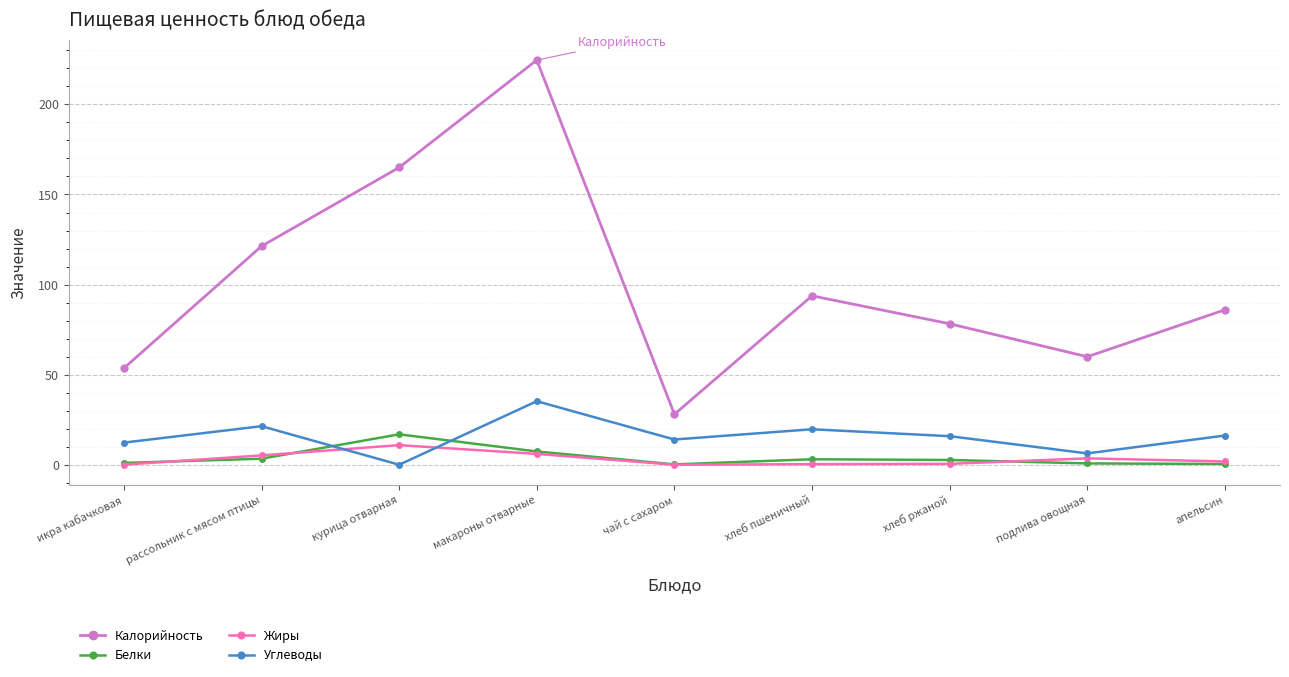

What is the greatest value displayed?

224.6